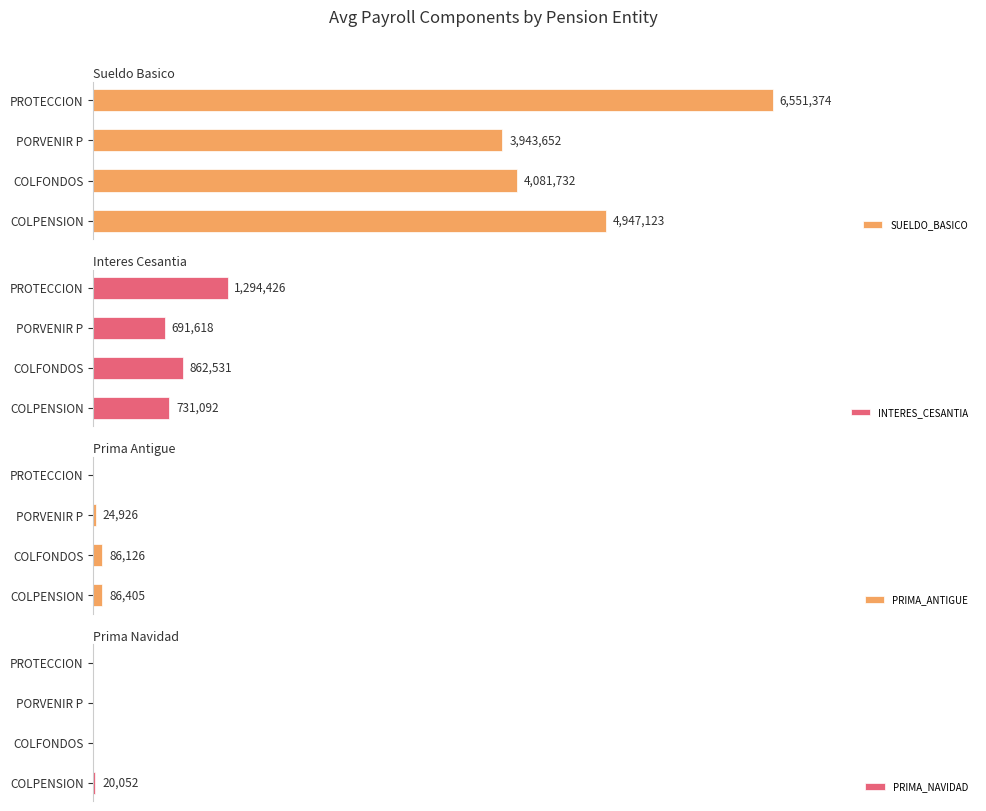

List the series in order of their peak value, highest first.

SUELDO_BASICO, INTERES_CESANTIA, PRIMA_ANTIGUE, PRIMA_NAVIDAD